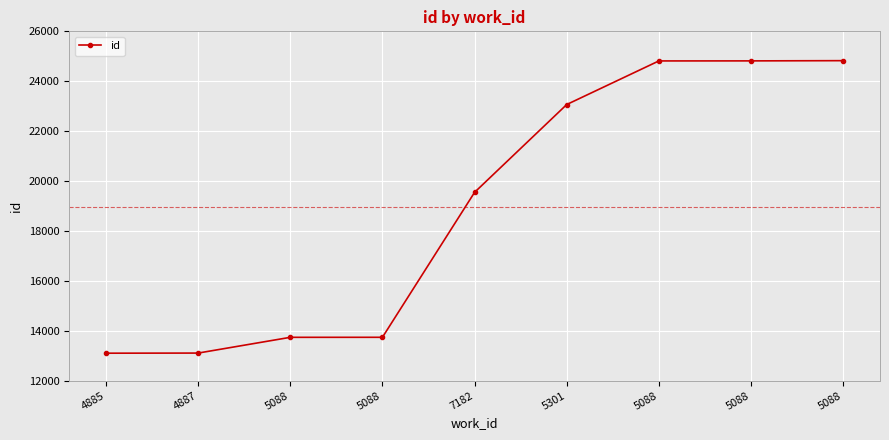

What is the difference between the maximum and minimum values?

11721